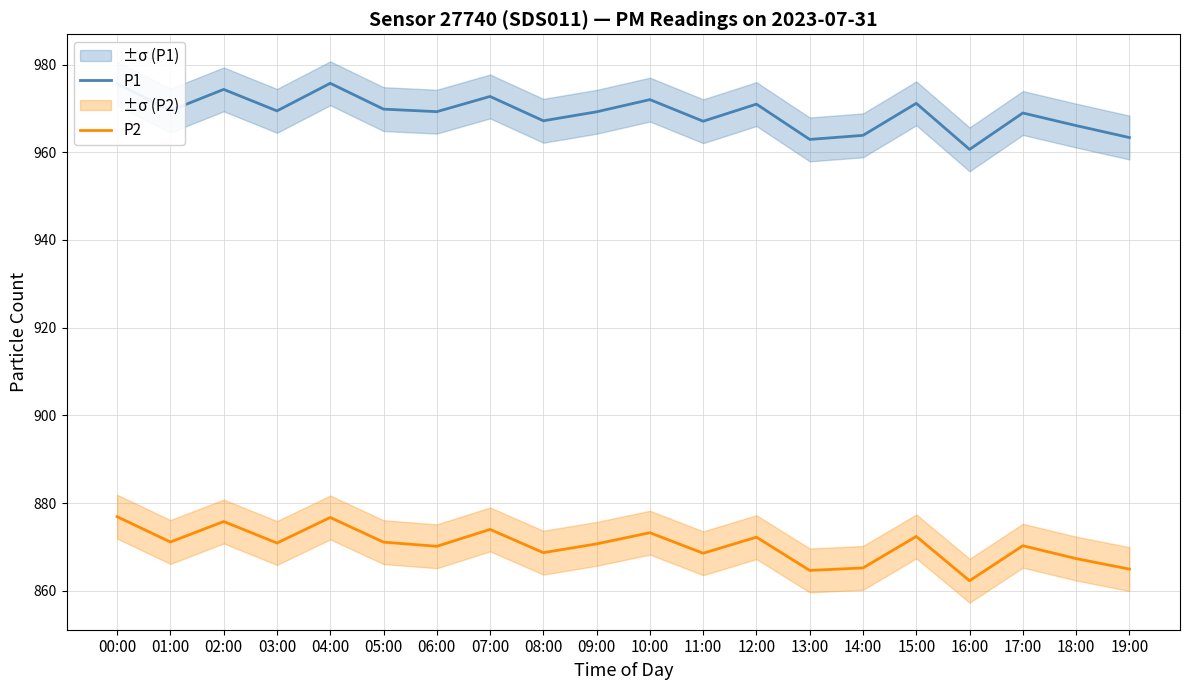

What is the difference between the P2 values at 14:00 and 03:00?

5.7